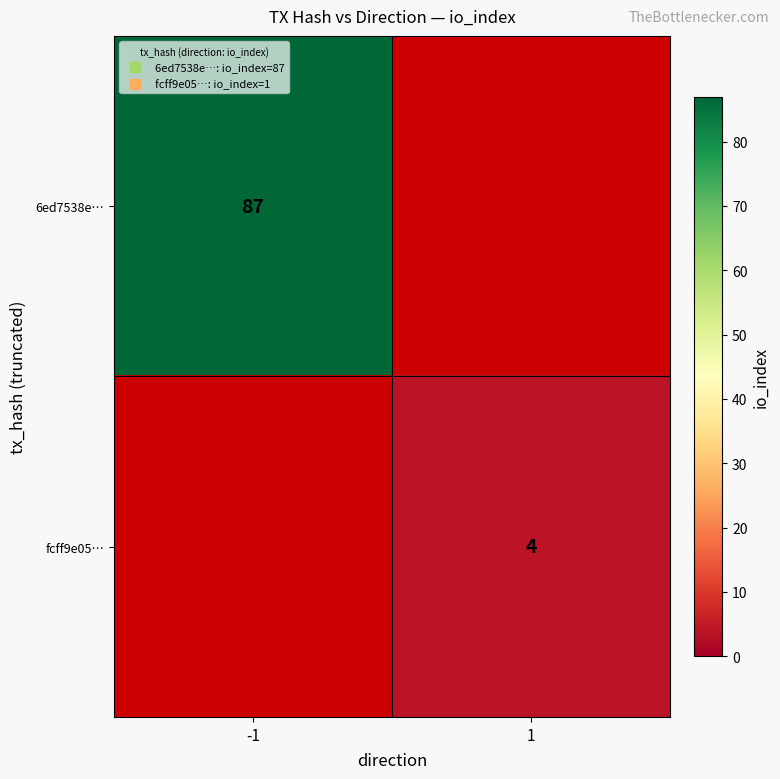

Which has a higher value, 1 or -1?

-1